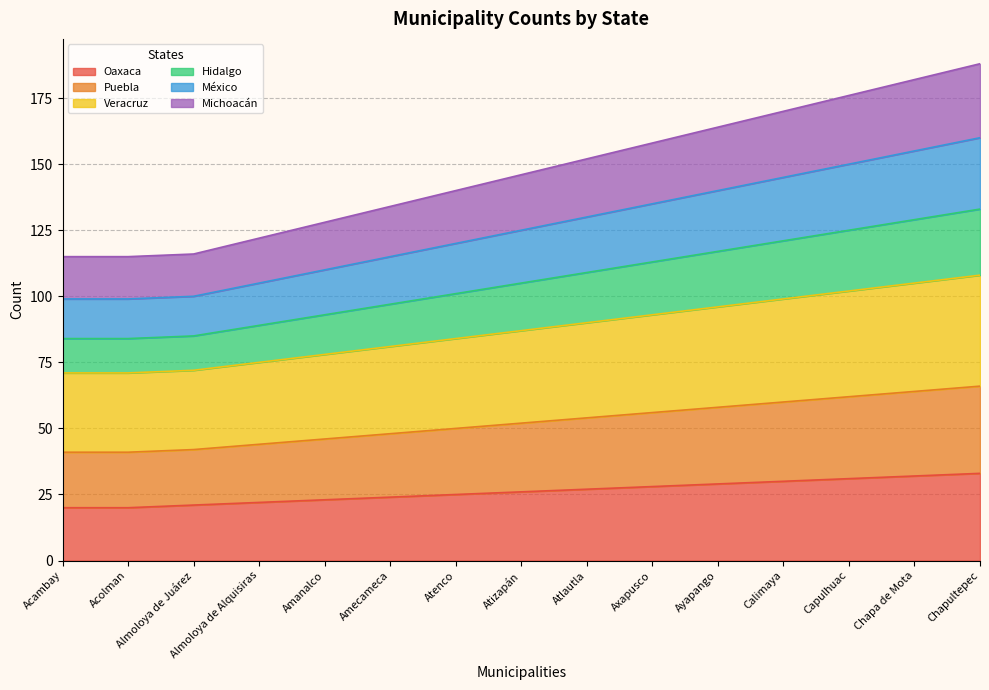

True or false: Oaxaca has a value of 43 at Atizapán.

False